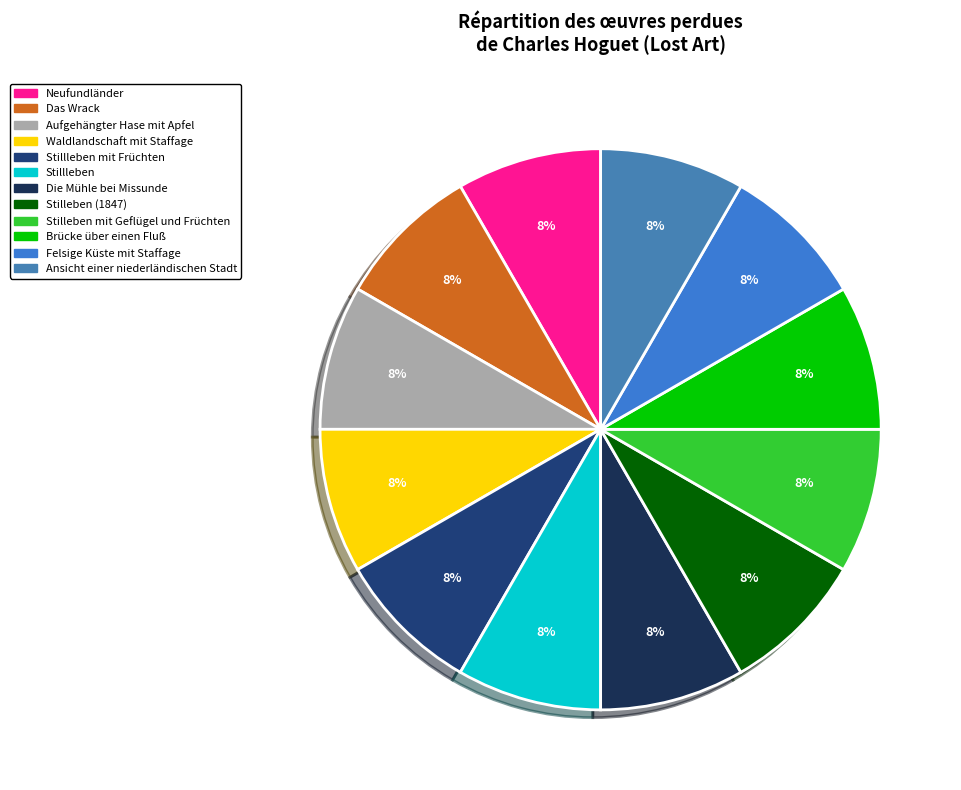

How many segments does this pie chart have?

12